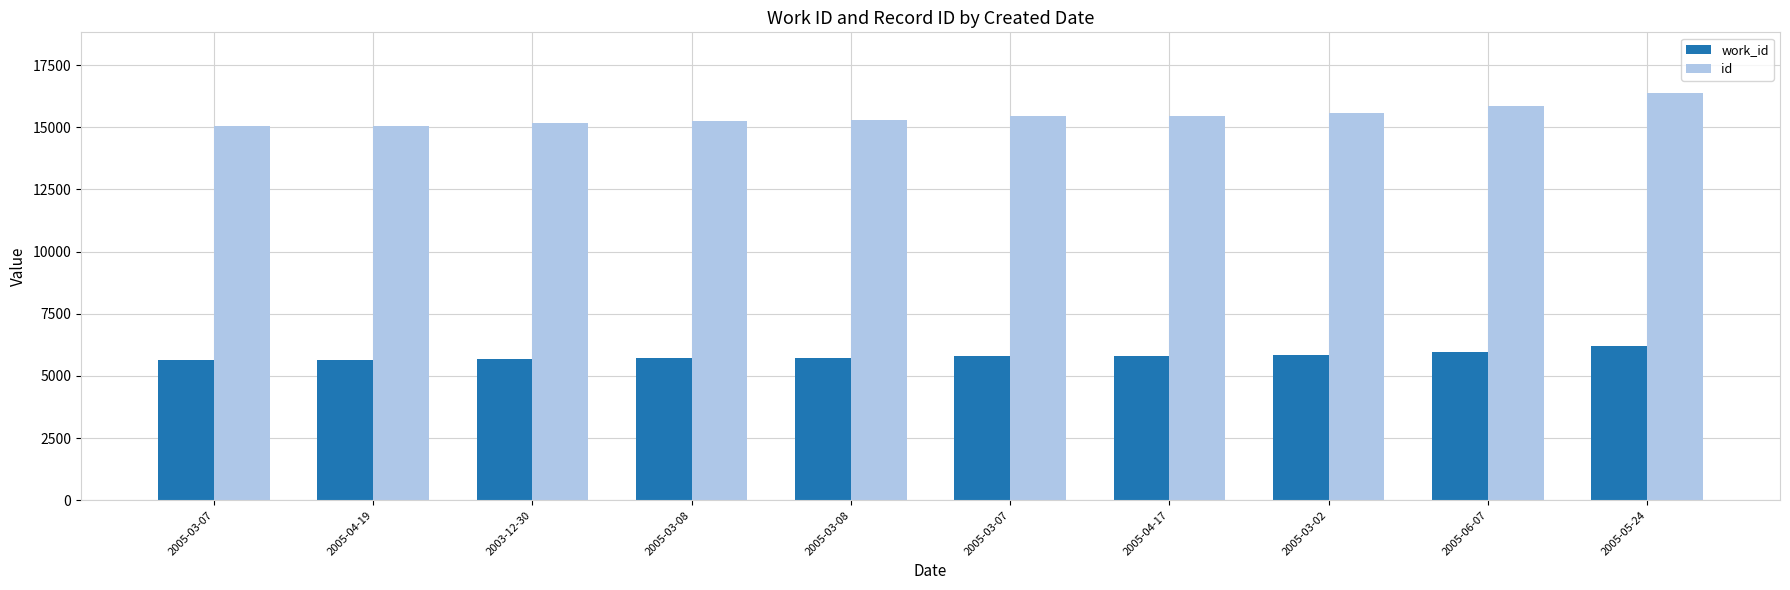

Reading left to right, list all the values displayed in this chart.

work_id: 2005-03-07=5627	2005-04-19=5635	2003-12-30=5683	2005-03-08=5711	2005-03-08=5732	2005-03-07=5785	2005-04-17=5787	2005-03-02=5855	2005-06-07=5963	2005-05-24=6184
id: 2005-03-07=15053	2005-04-19=15066	2003-12-30=15159	2005-03-08=15239	2005-03-08=15281	2005-03-07=15434	2005-04-17=15439	2005-03-02=15587	2005-06-07=15863	2005-05-24=16362